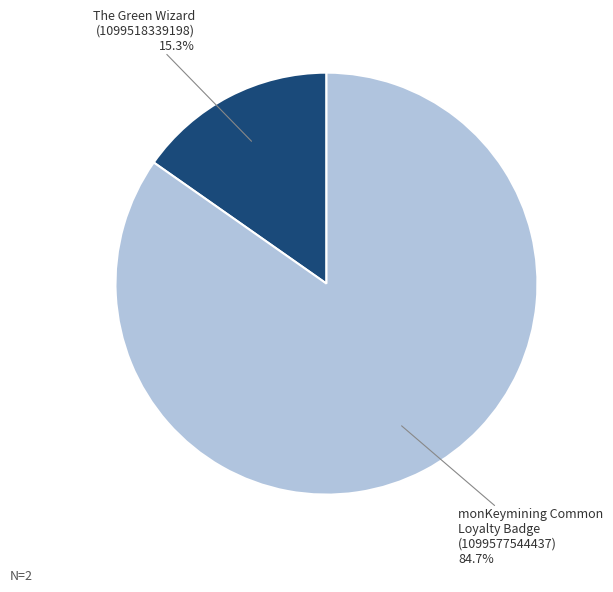

Which category has the biggest portion of the pie?

monKeymining Common Loyalty Badge (1099577544437)